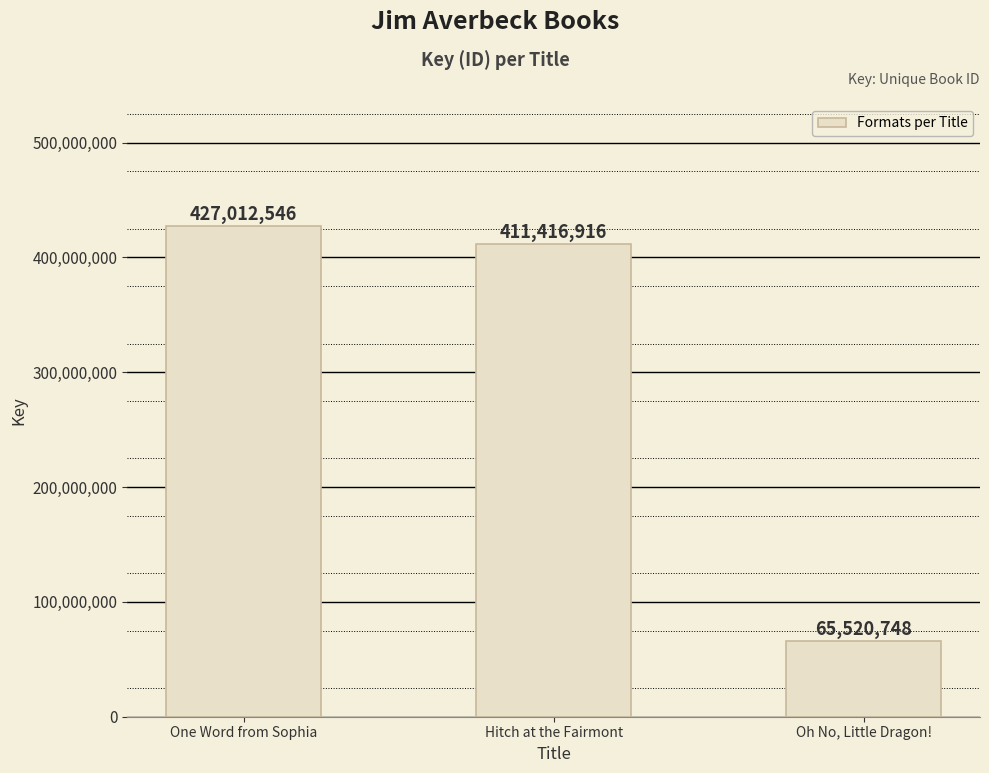

What is the difference between the values at Hitch at the Fairmont and One Word from Sophia?

15595630